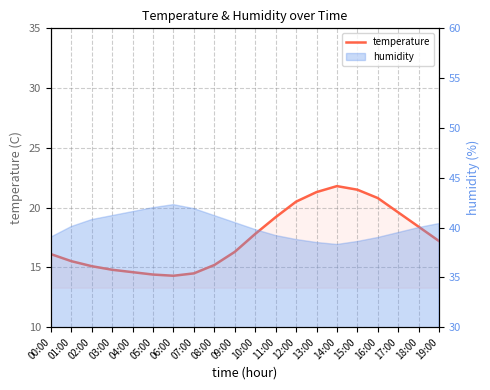

True or false: the data shows 20.5 at 12:00.

True